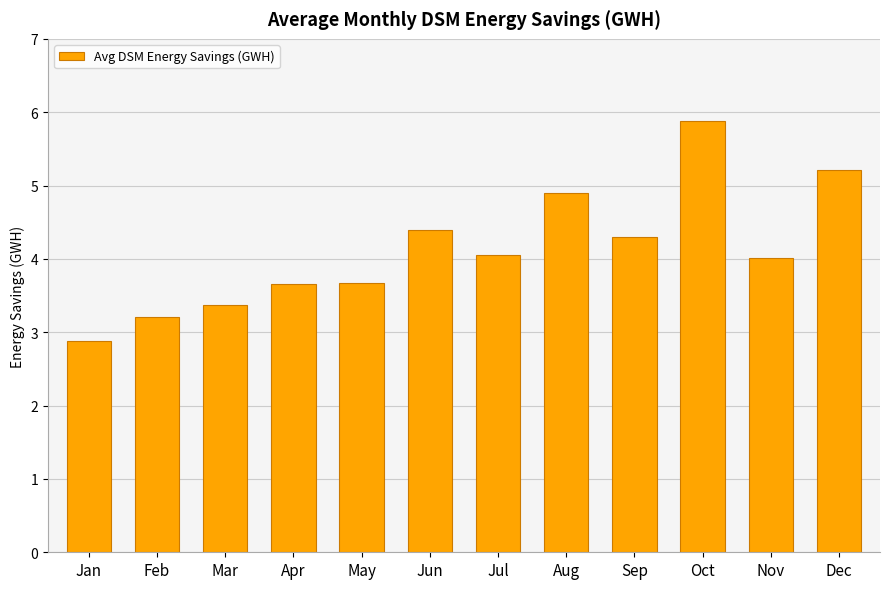

What is the ratio of the value at May to the value at Aug?

0.7